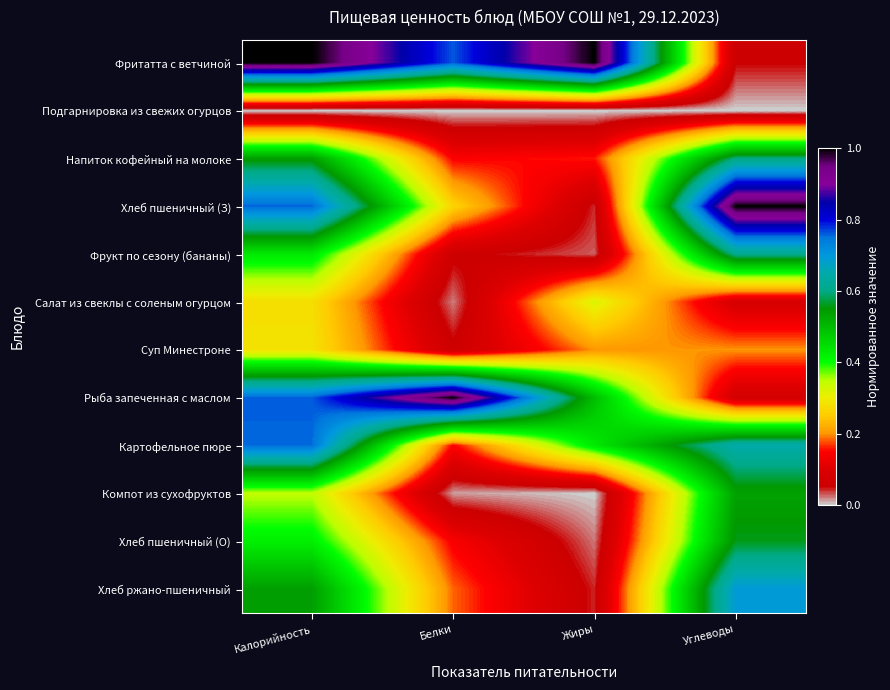

Reading left to right, list all the values displayed in this chart.

Фритатта с ветчиной: Калорийность=1.0	Белки=0.8	Жиры=1.0	Углеводы=0.1
Подгарнировка из свежих огурцов: Калорийность=0.0	Белки=0.0	Жиры=0.0	Углеводы=0.0
Напиток кофейный на молоке: Калорийность=0.5	Белки=0.1	Жиры=0.2	Углеводы=0.6
Хлеб пшеничный (З): Калорийность=0.8	Белки=0.3	Жиры=0.0	Углеводы=1.0
Фрукт по сезону (бананы): Калорийность=0.4	Белки=0.1	Жиры=0.0	Углеводы=0.6
Салат из свеклы с соленым огурцом: Калорийность=0.3	Белки=0.0	Жиры=0.3	Углеводы=0.1
Суп Минестроне: Калорийность=0.3	Белки=0.1	Жиры=0.2	Углеводы=0.2
Рыба запеченная с маслом: Калорийность=0.8	Белки=1.0	Жиры=0.5	Углеводы=0.1
Картофельное пюре: Калорийность=0.8	Белки=0.1	Жиры=0.4	Углеводы=0.6
Компот из сухофруктов: Калорийность=0.3	Белки=0.0	Жиры=0.0	Углеводы=0.5
Хлеб пшеничный (О): Калорийность=0.4	Белки=0.1	Жиры=0.0	Углеводы=0.6
Хлеб ржано-пшеничный: Калорийность=0.5	Белки=0.2	Жиры=0.0	Углеводы=0.7